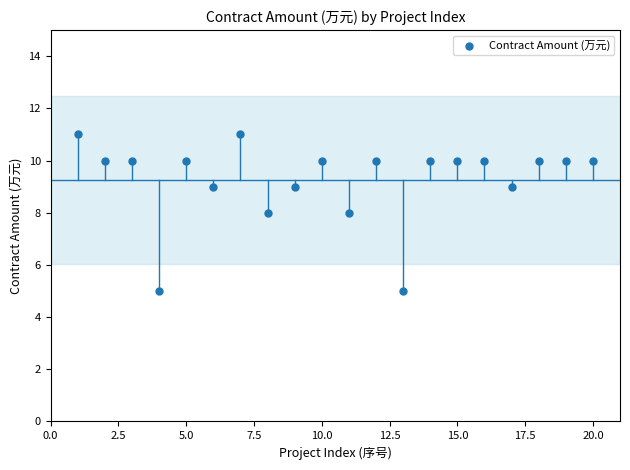

What is the range of X values (max minus min)?

19